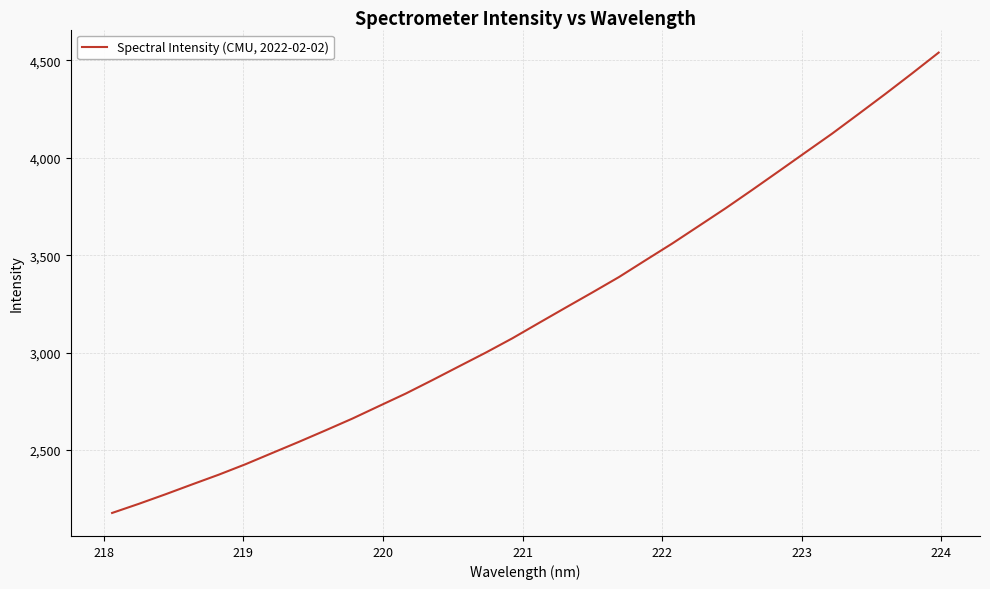

What is the difference between the maximum and minimum values?

2363.0